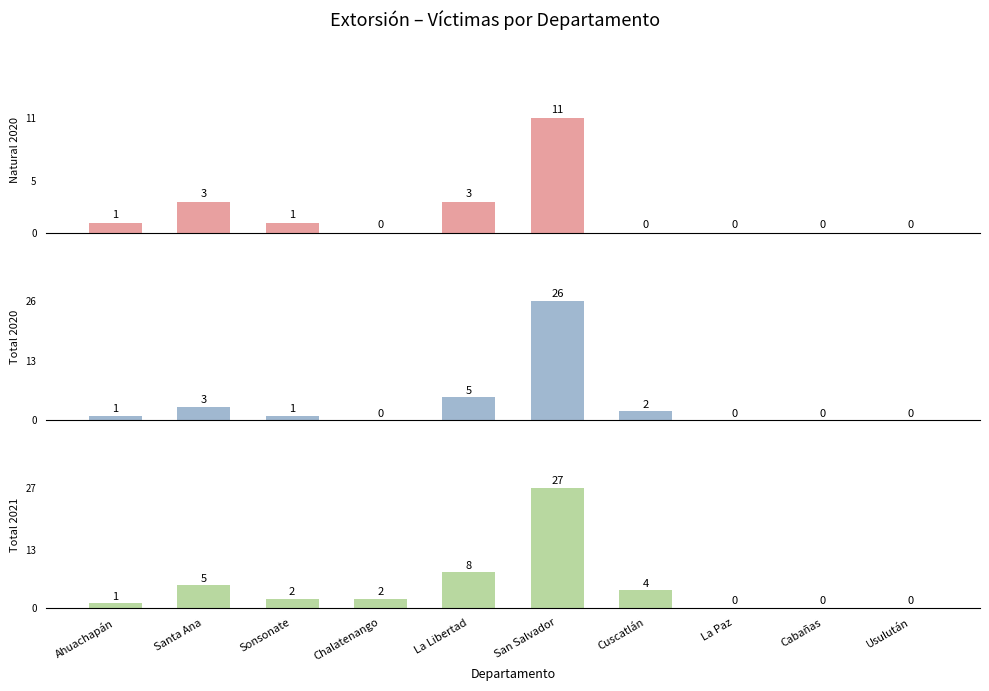

How many values in the Total 2020 series are below 1?

4